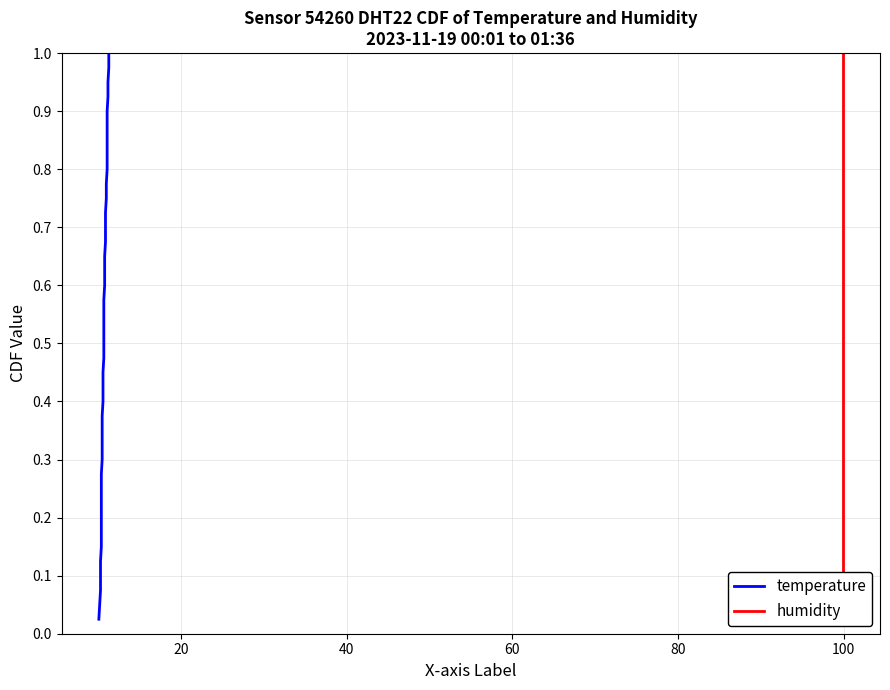

What is the value of the temperature point at the 11th from the left?

0.3